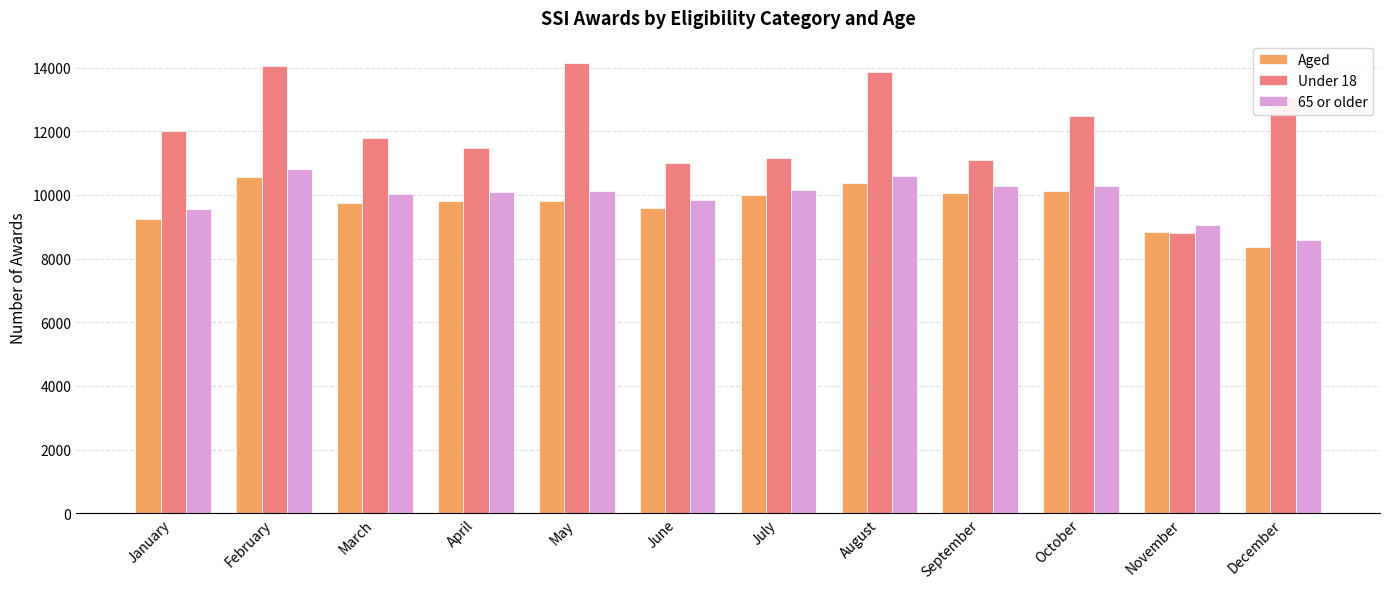

At which category is the sum across all series the highest?

February